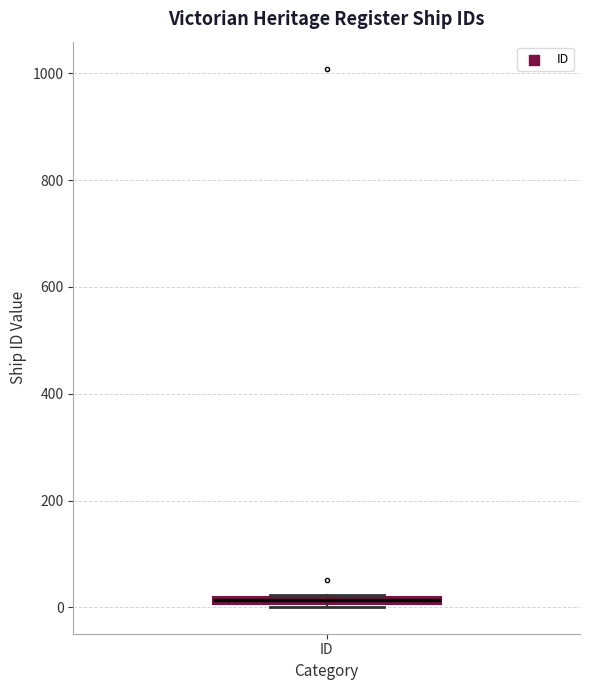

Where is the upper edge of the box for ID on the y-axis? The values are not printed on the chart, so give them approximately, as read against the axis.

20